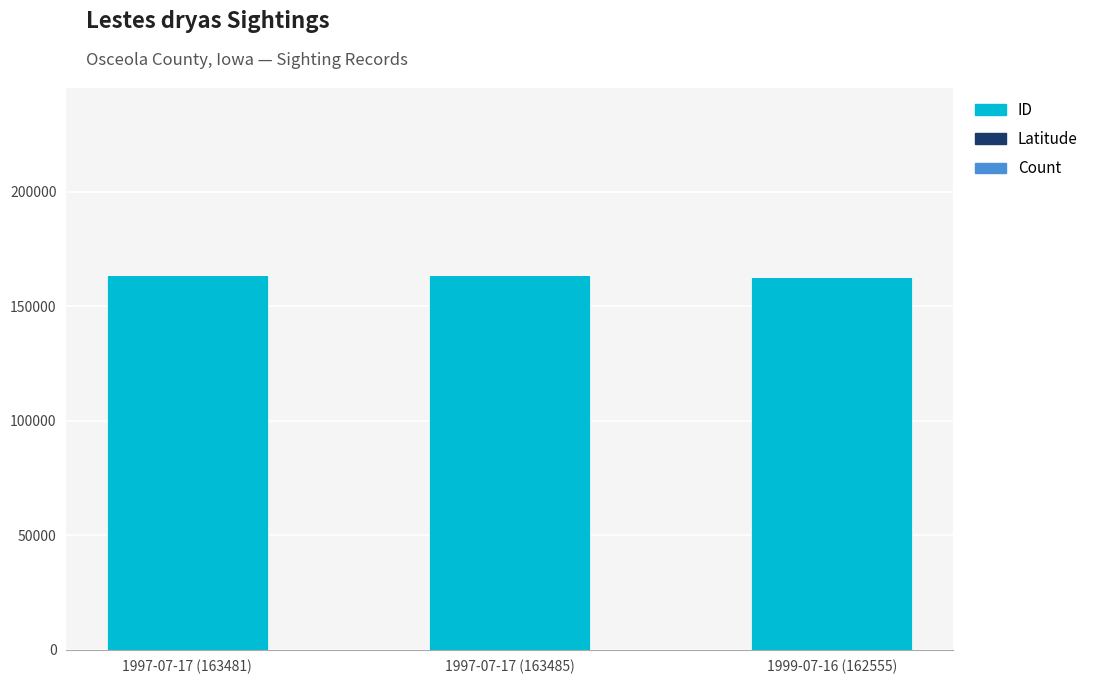

The value of ID at 1999-07-16 (162555) is 162555.0. True or false?

True